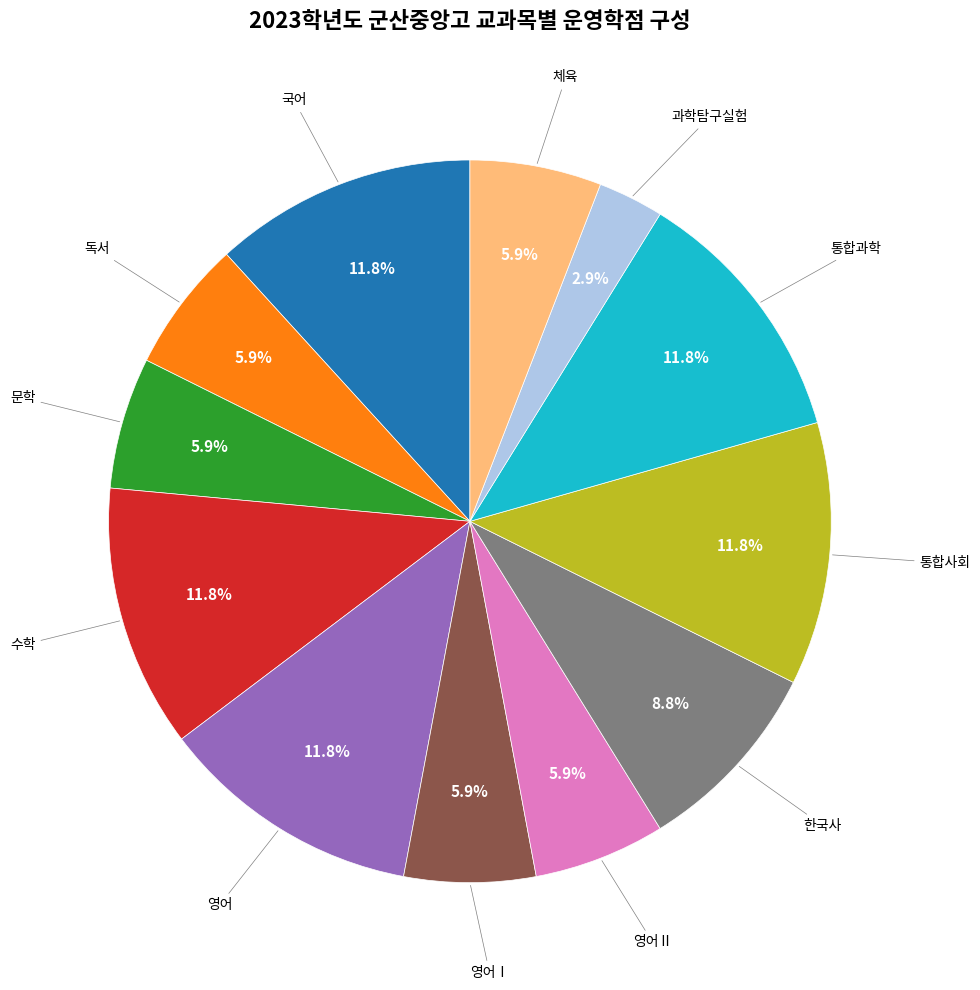

Does any single category account for the majority?

No